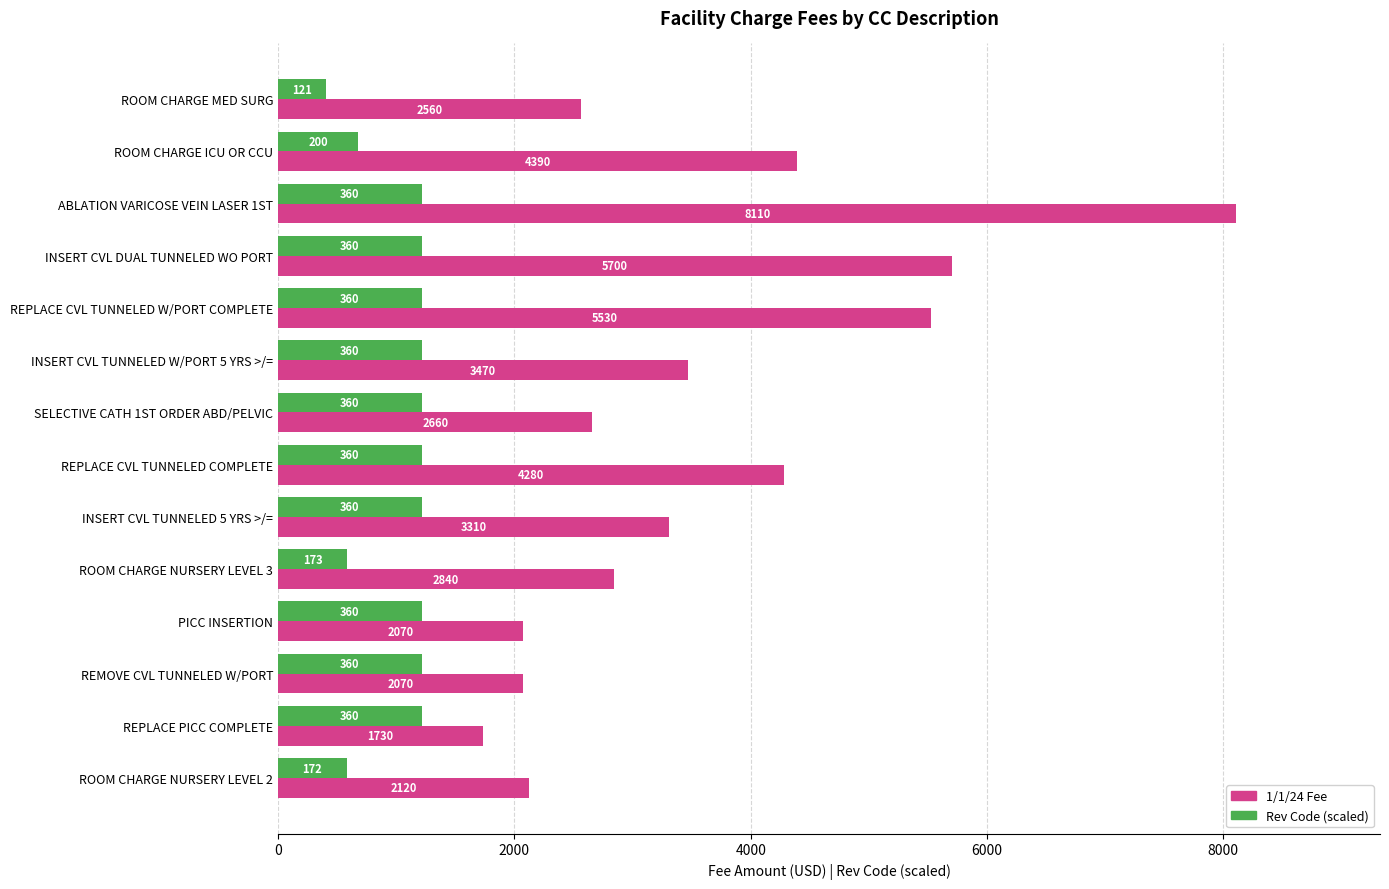

Rank the series by their maximum value, from lowest to highest.

Rev Code (scaled), 1/1/24 Fee